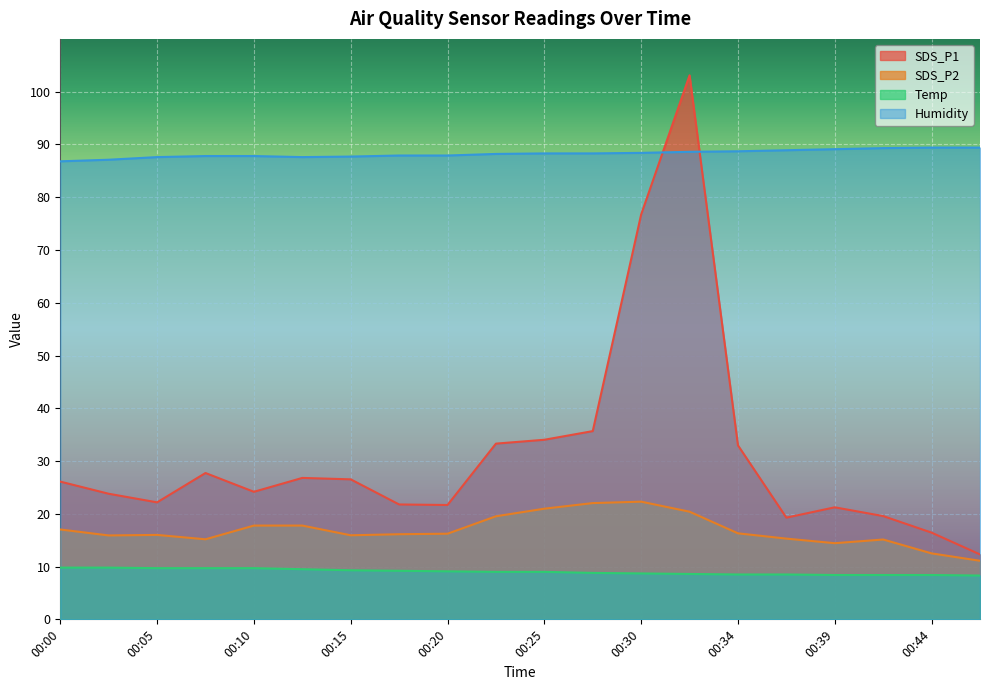

Rank the series at 00:39 from highest to lowest value.

Humidity, SDS_P1, SDS_P2, Temp